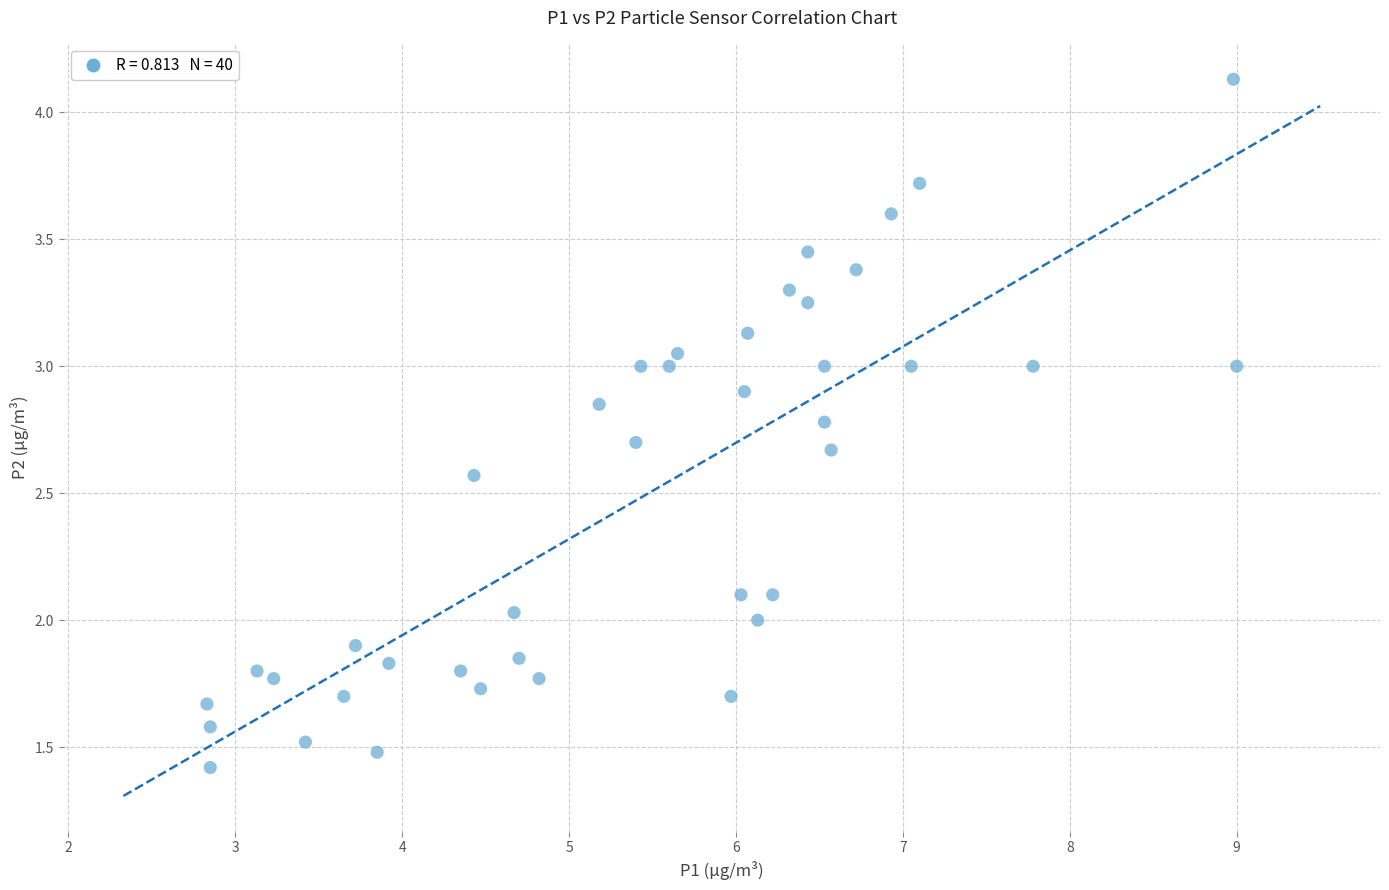

What is the range of Y values (max minus min)?

2.7